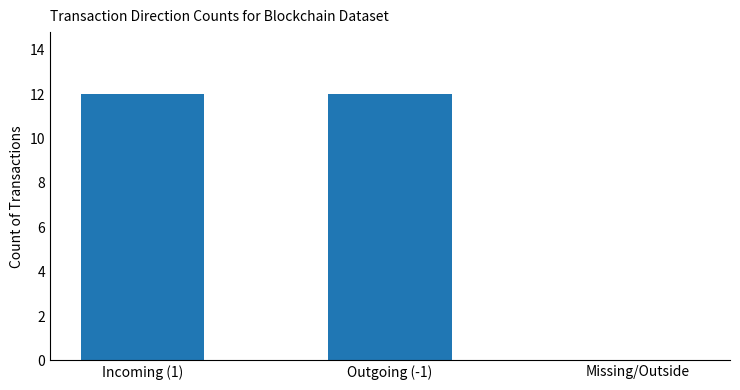

What is the greatest value displayed?

12